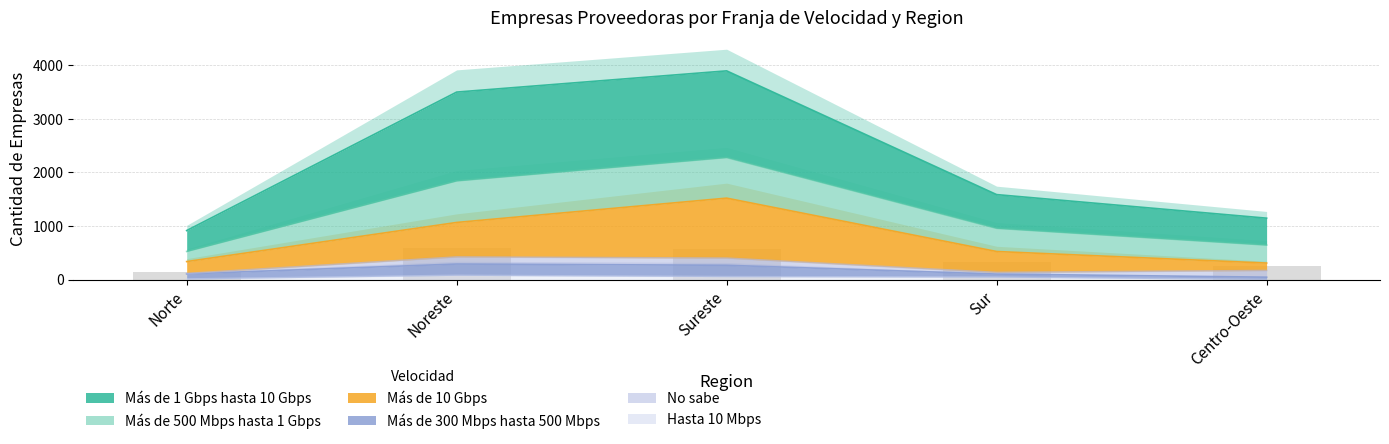

True or false: Mas de 500 Mbps hasta 1 Gbps has a value of 192.2 at Noreste.

False